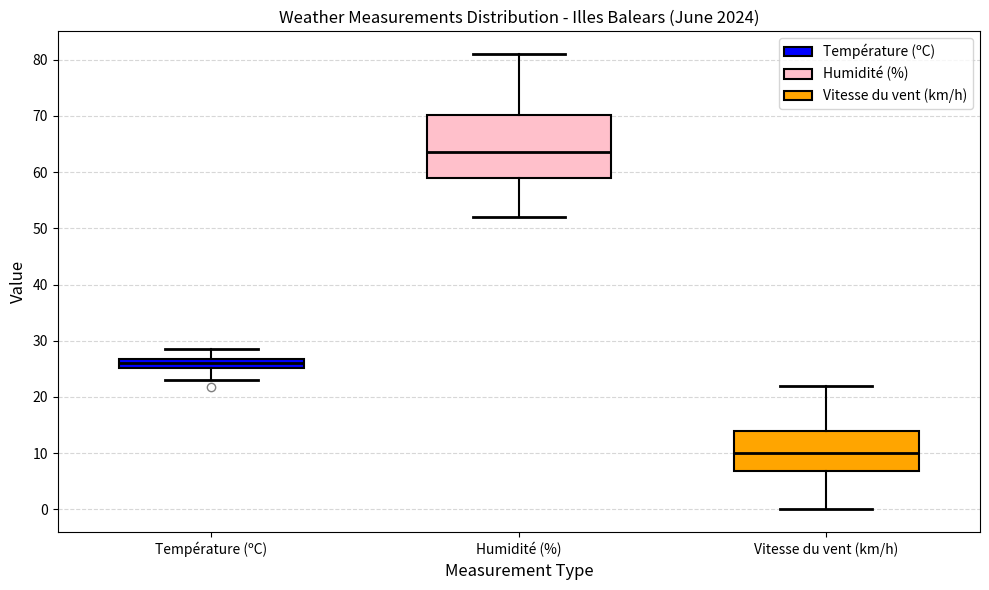

Reading left to right, transcribe this box plot: for each box, give where its median line is, the range the box spans, and where its two whiskers end, as read against the y-axis. The values are not printed on the chart, so give them approximately, as read against the axis.

Température (ºC): median 26, box 25 to 27, whiskers 23 to 29
Humidité (%): median 64, box 59 to 70, whiskers 52 to 81
Vitesse du vent (km/h): median 10, box 7 to 14, whiskers 0 to 22